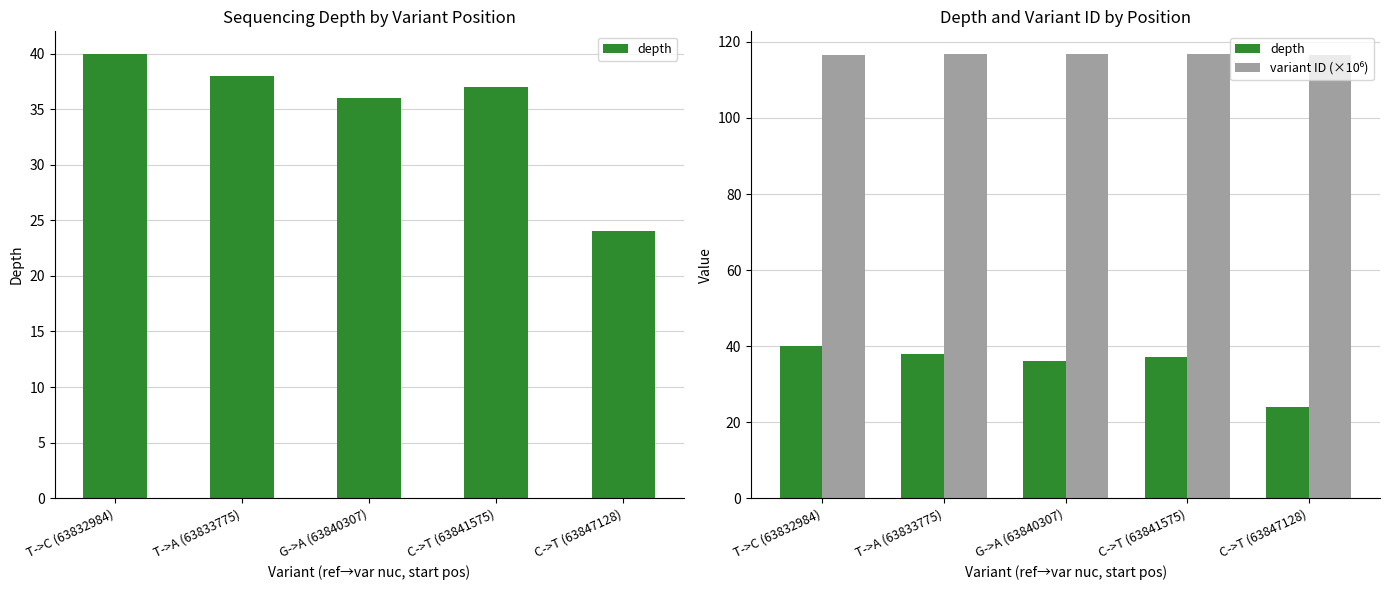

What is the label of the 1st bar from the right?

C->T (63847128)